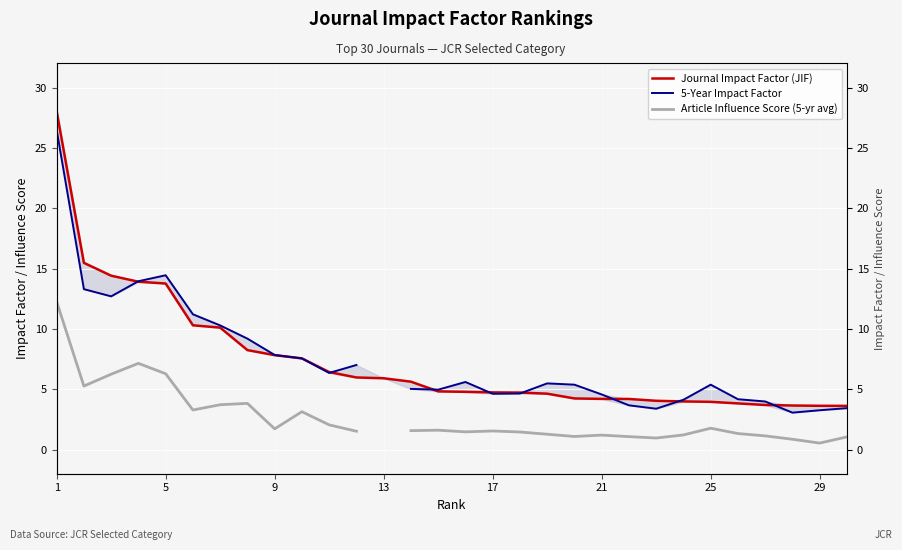

What is the maximum value shown in the chart?

28.1